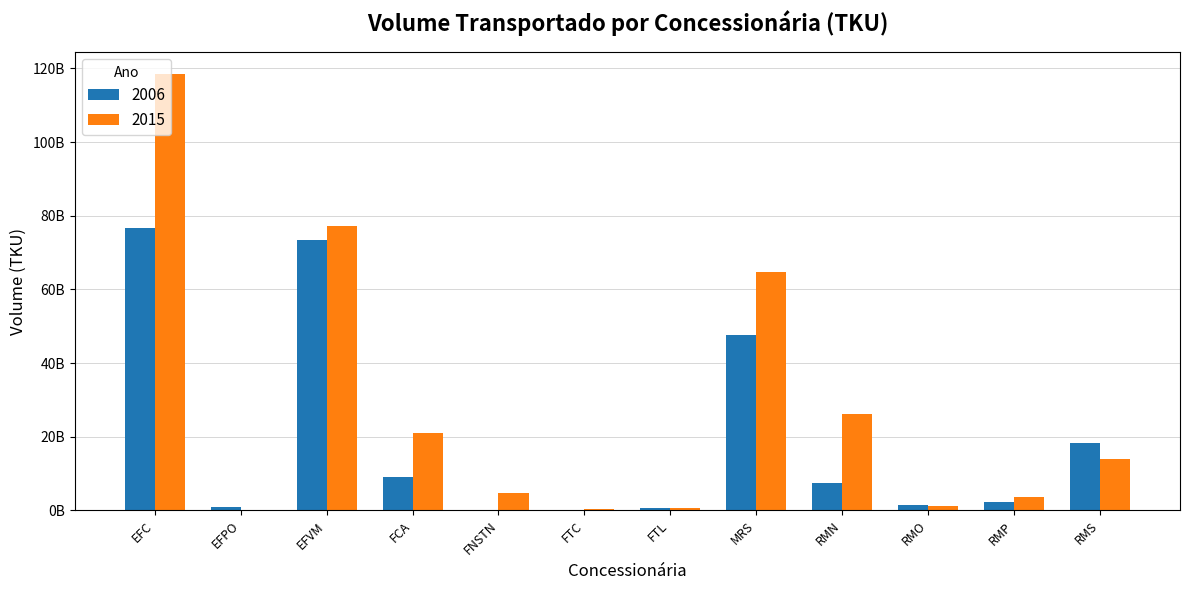

What is the difference between the second highest and second lowest values in the 2006 series?

73257078271